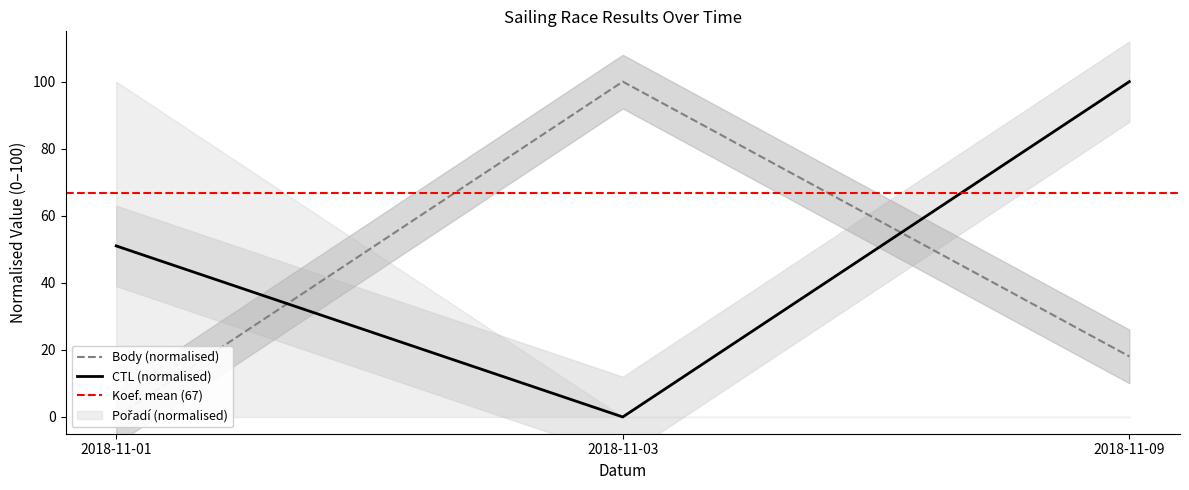

What is the greatest value displayed?

100.0